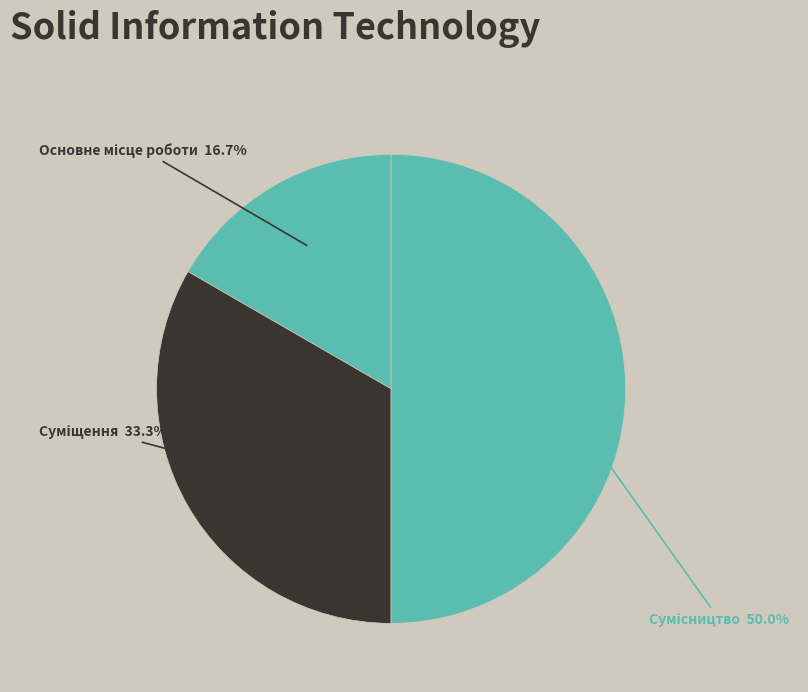

How many segments does this pie chart have?

3